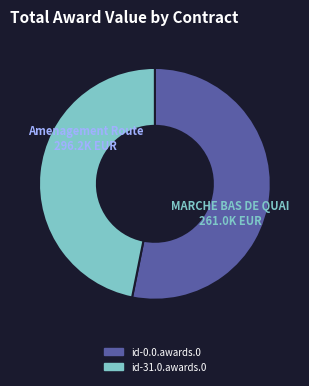

Combined, do id-31.0.awards.0 and id-0.0.awards.0 account for over 50%?

Yes